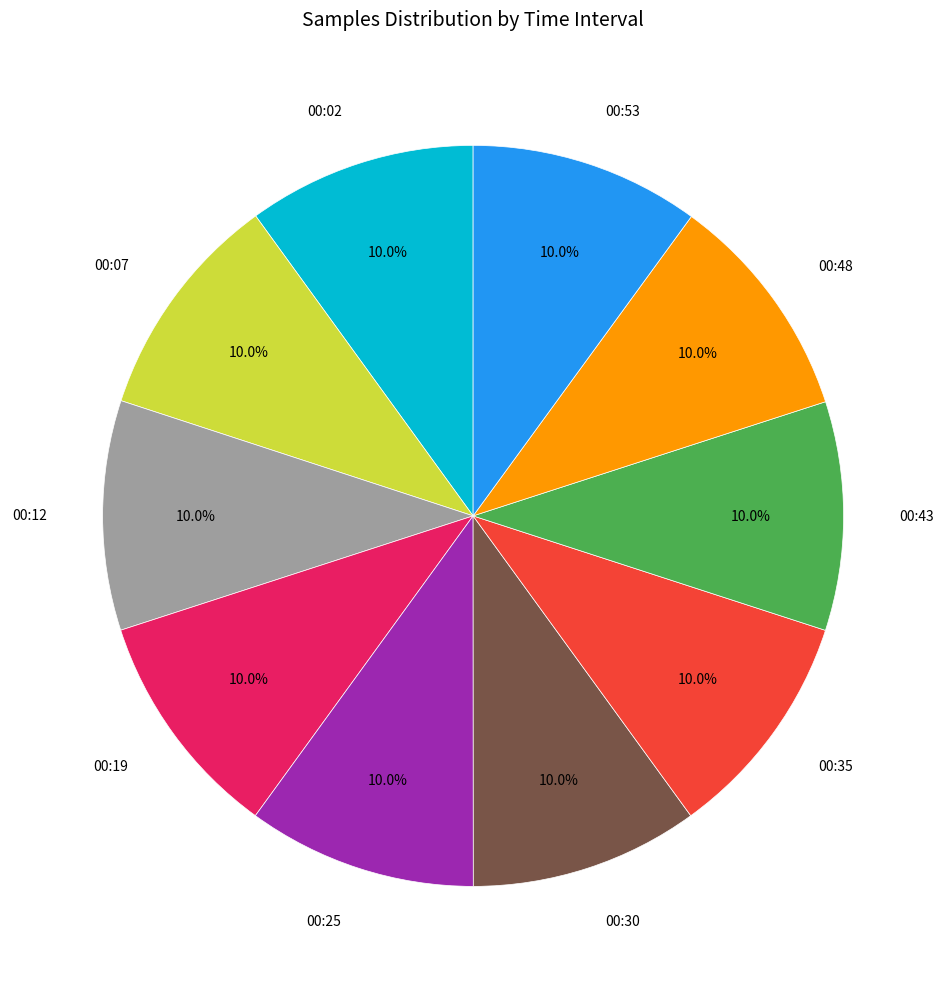

Count the number of slices in the pie.

10